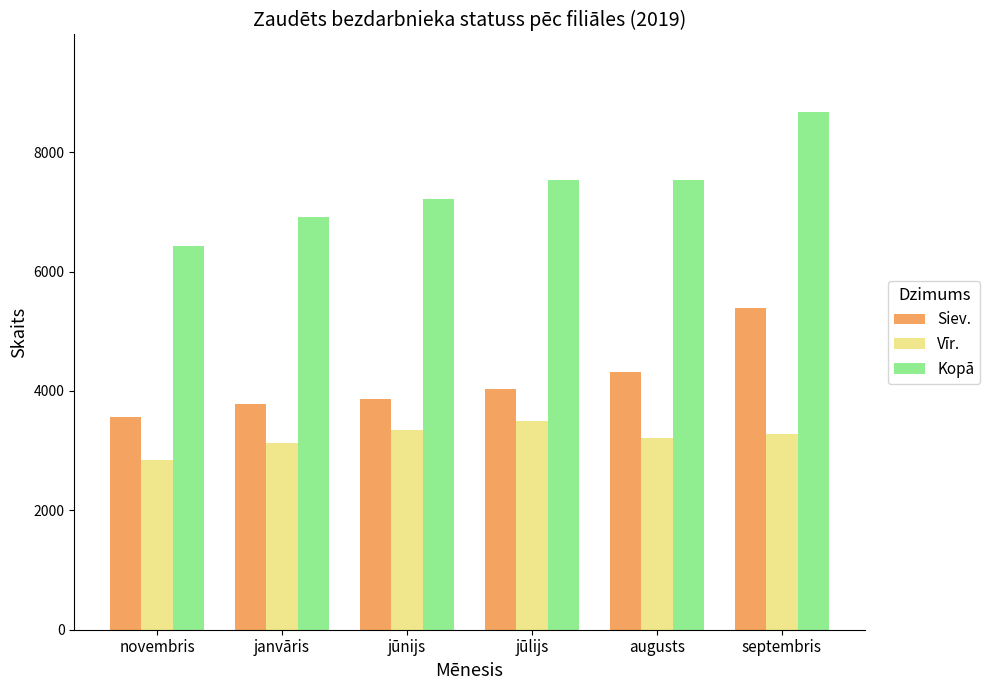

What value does the Vīr. series have at janvāris, to the nearest 10?

3130